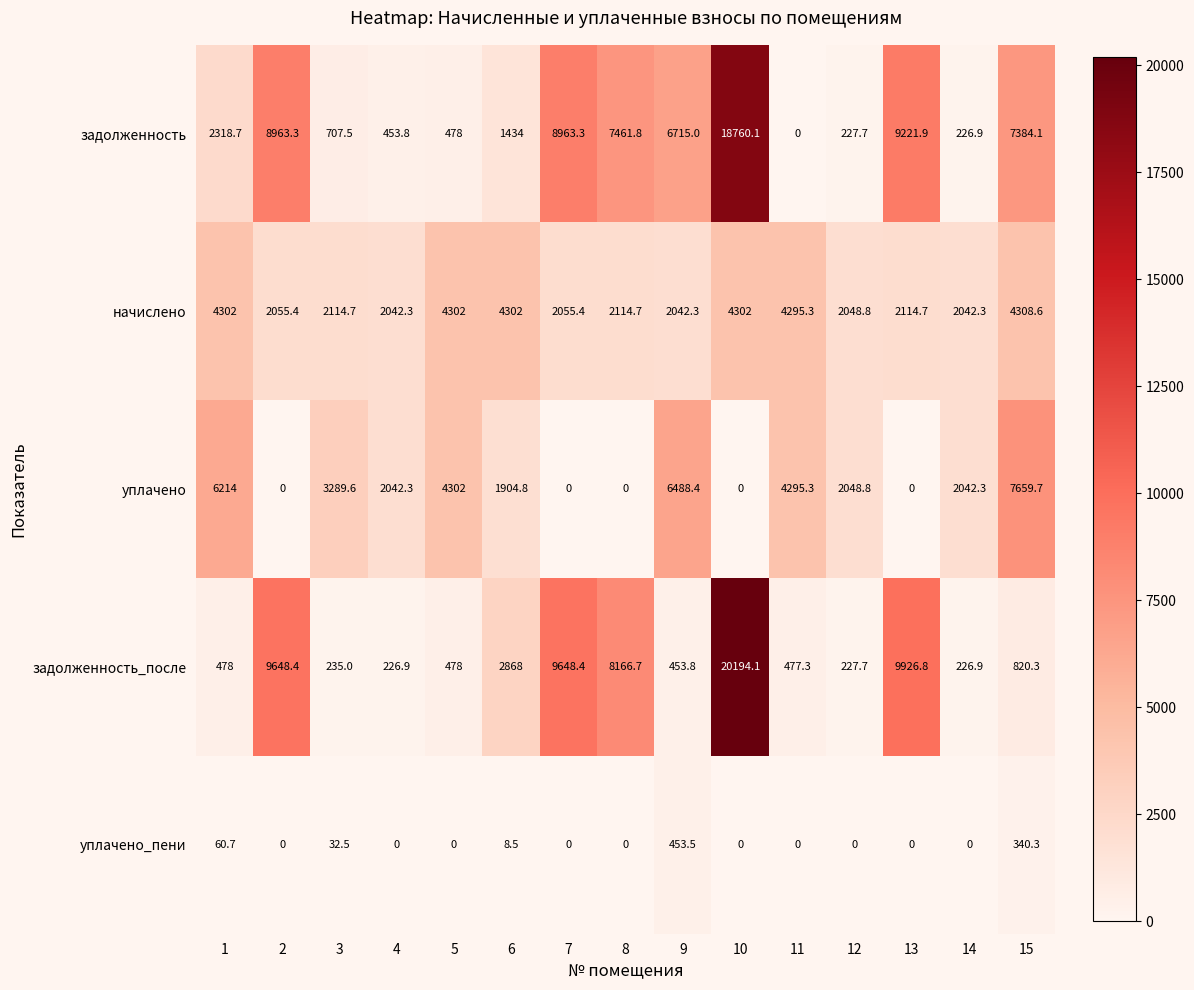

What is the greatest value displayed?

20194.1